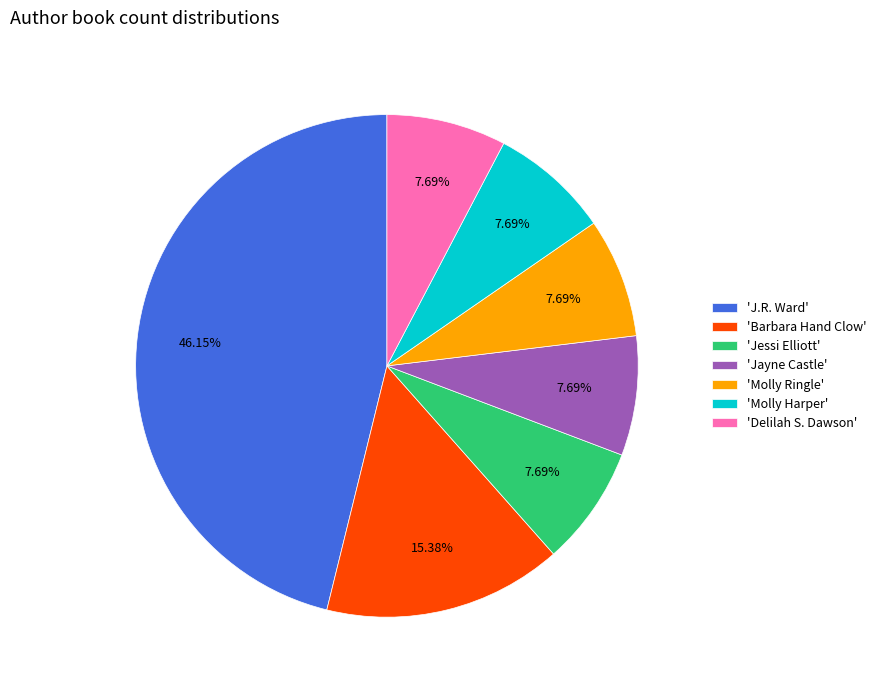

Is 'Jessi Elliott' the majority of the pie?

No